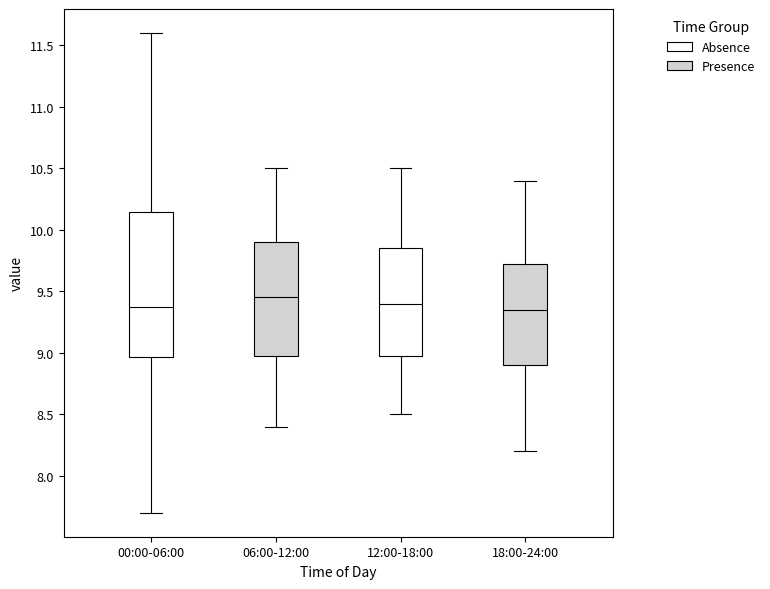

Reading left to right, transcribe this box plot: for each box, give where its median line is, the range the box spans, and where its two whiskers end, as read against the y-axis. The values are not printed on the chart, so give them approximately, as read against the axis.

00:00-06:00: median 9.35, box 8.95 to 10.15, whiskers 7.70 to 11.60
06:00-12:00: median 9.45, box 9.00 to 9.90, whiskers 8.40 to 10.50
12:00-18:00: median 9.40, box 9.00 to 9.85, whiskers 8.50 to 10.50
18:00-24:00: median 9.35, box 8.90 to 9.75, whiskers 8.20 to 10.40